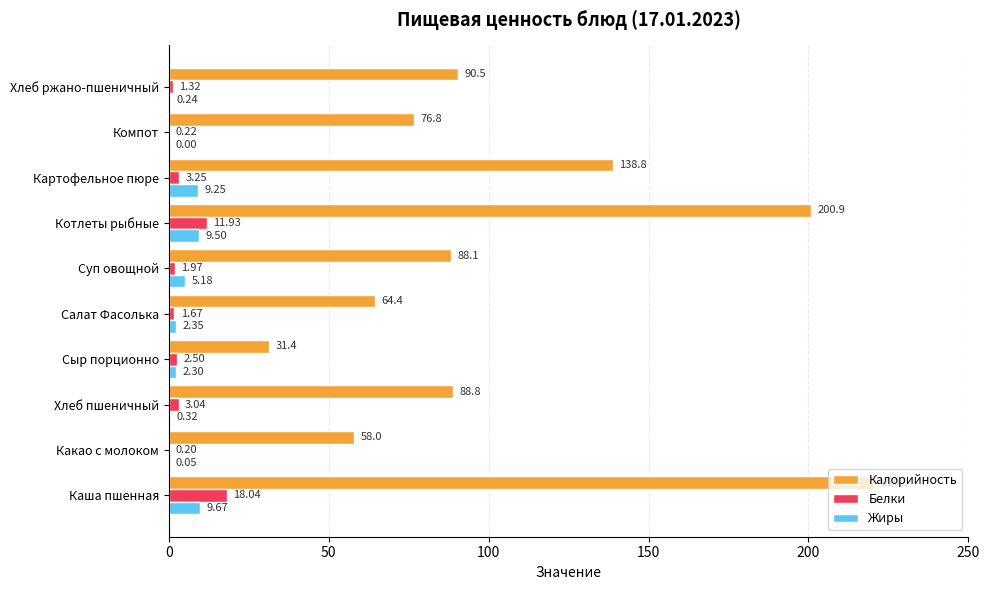

Which series changed the most between Хлеб пшеничный and Салат Фасолька?

Калорийность